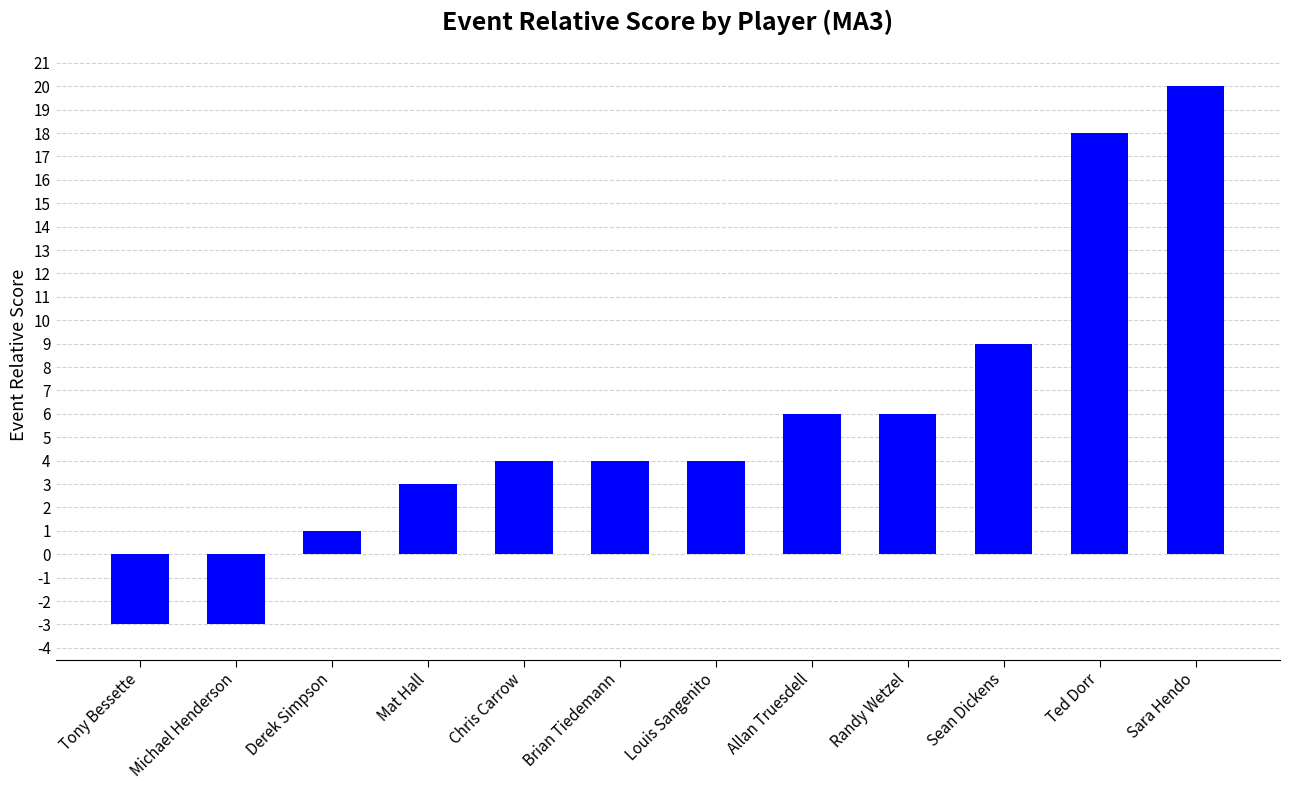

Does the chart contain stacked bars?

No